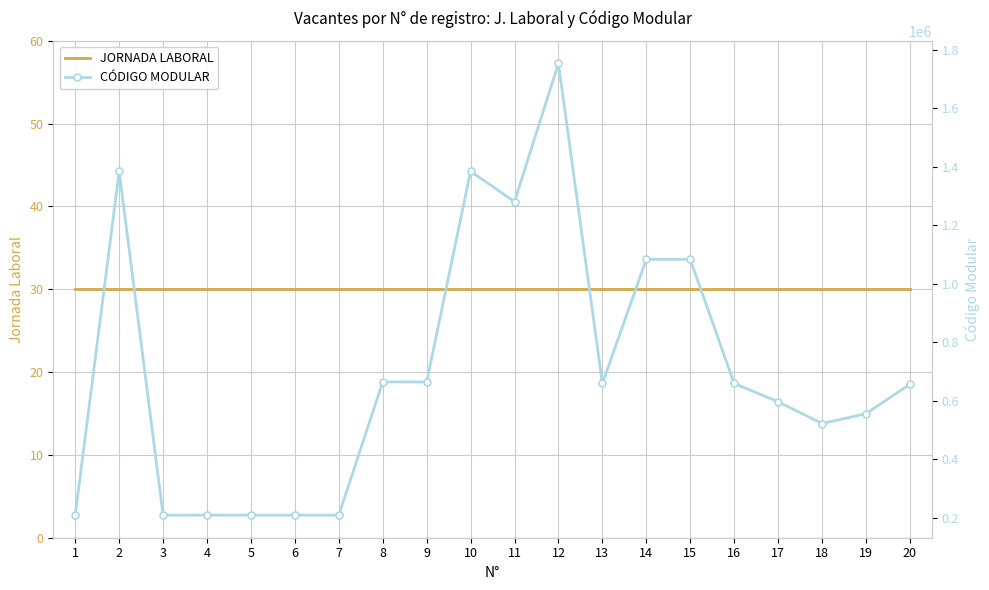

What is the approximate value of CÓDIGO MODULAR at 4?

209569